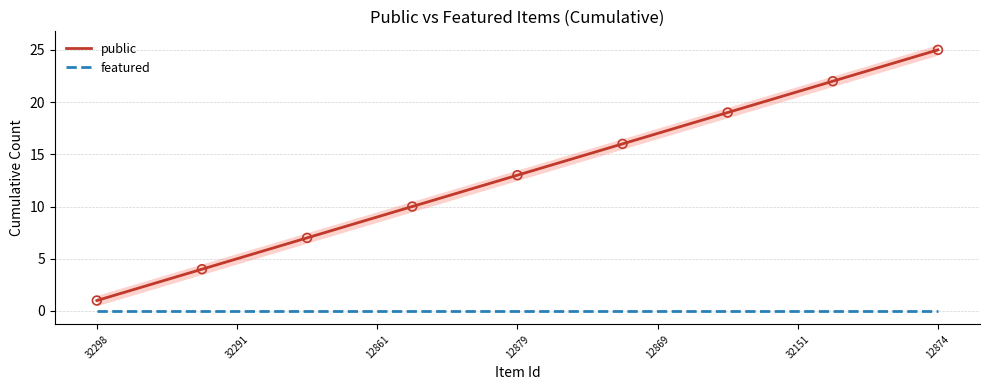

Which series contains the highest Y value?

public